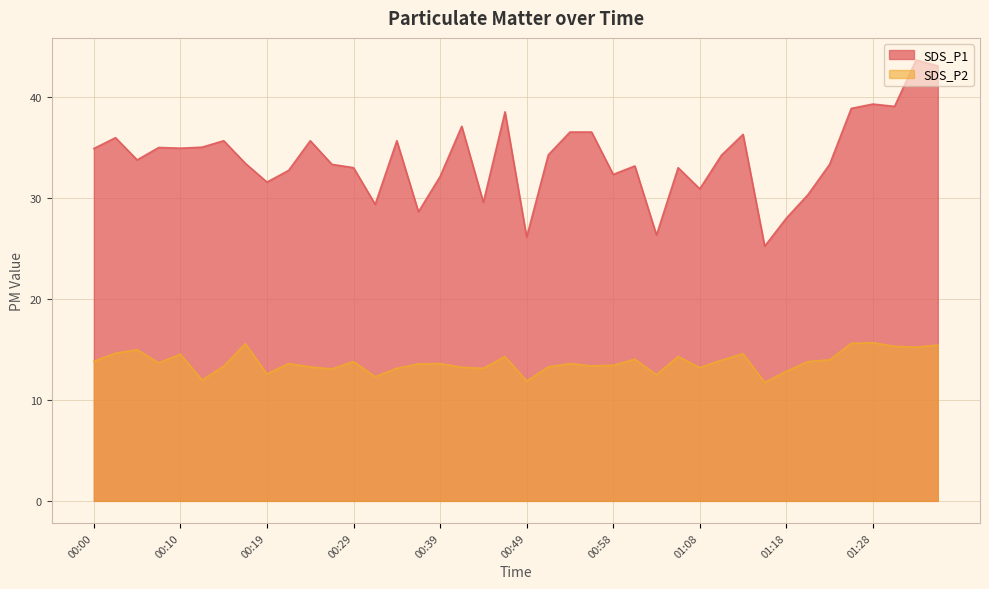

Where is the first local minimum for SDS_P2?

00:07